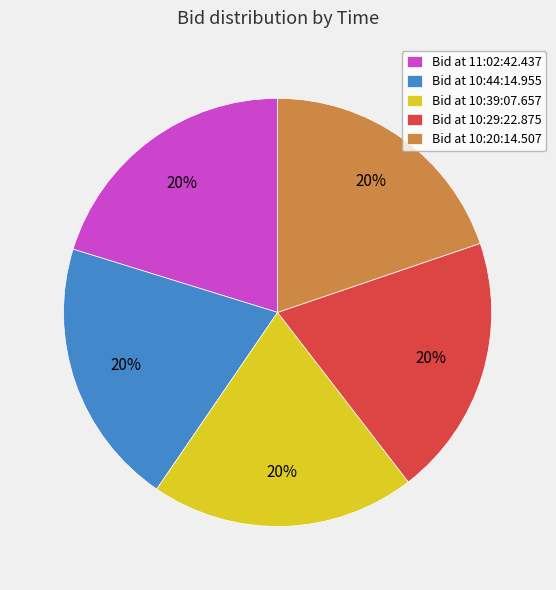

How many slices are in this pie chart?

5